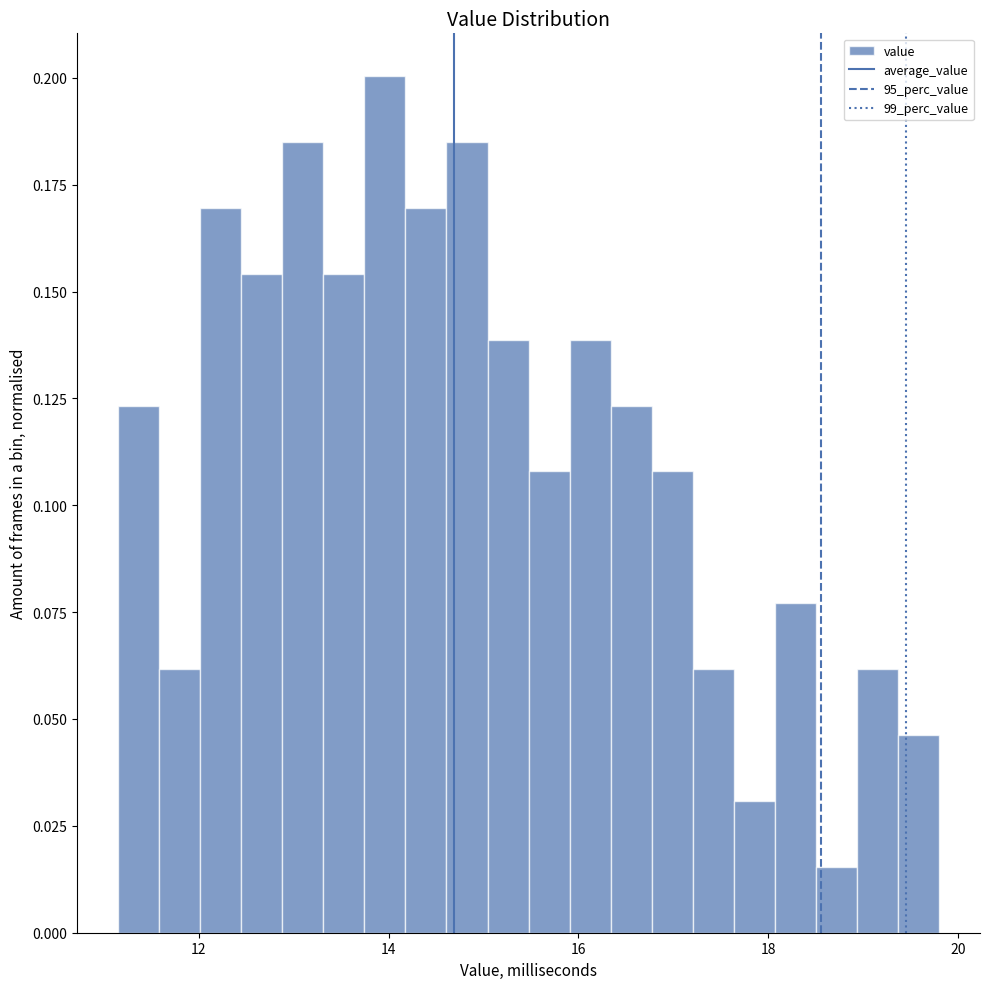

Read against the x-axis, roughly where is the centre of the tallest bar?

14.0